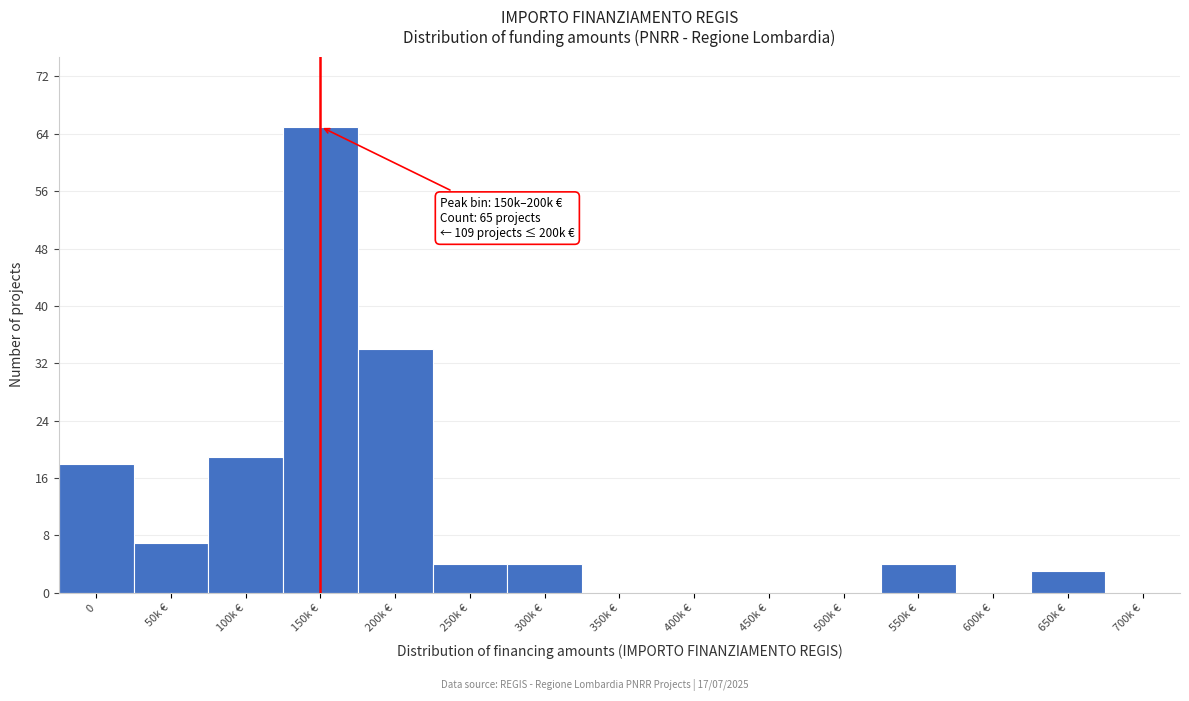

Reading left to right, list all the values displayed in this chart.

0=18	50k €=7	100k €=19	150k €=65	200k €=34	250k €=4	300k €=4	350k €=0	400k €=0	450k €=0	500k €=0	550k €=4	600k €=0	650k €=3	700k €=0